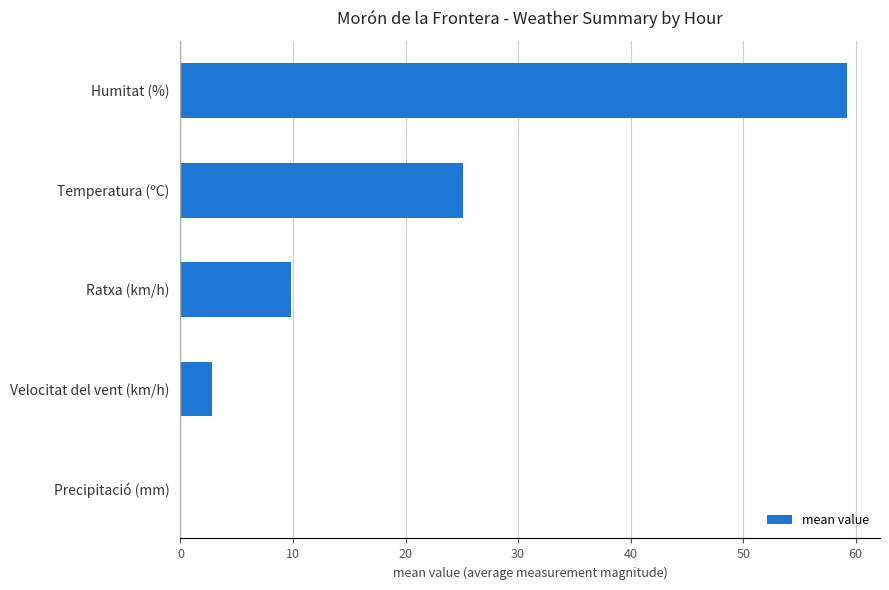

At which category does the chart reach its peak across all series?

Humitat (%)